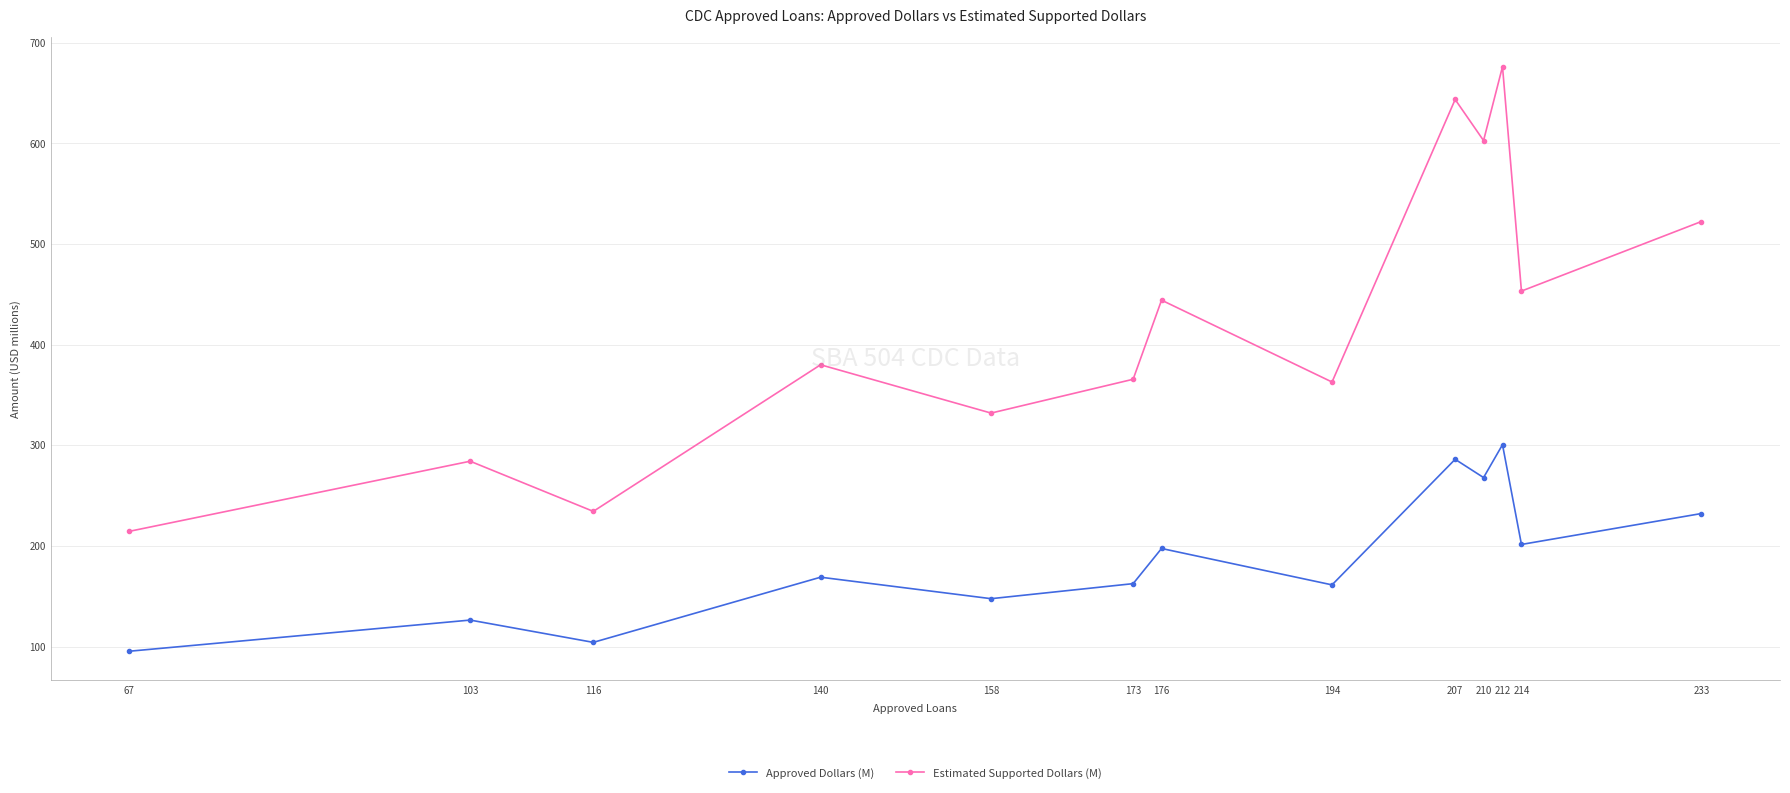

How many categories are shown in the chart?

13